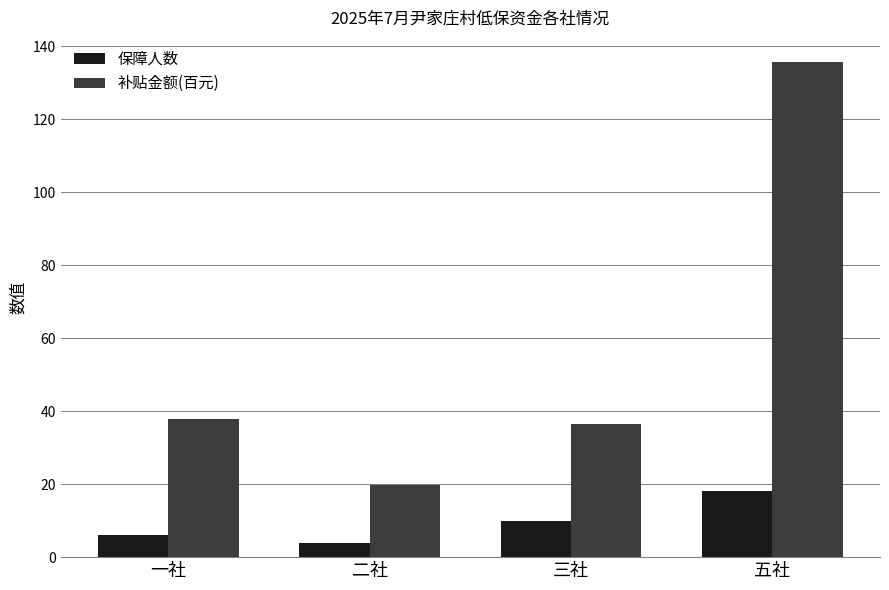

What is the sum of the 补贴金额(百元) values at 五社 and 二社?

155.7